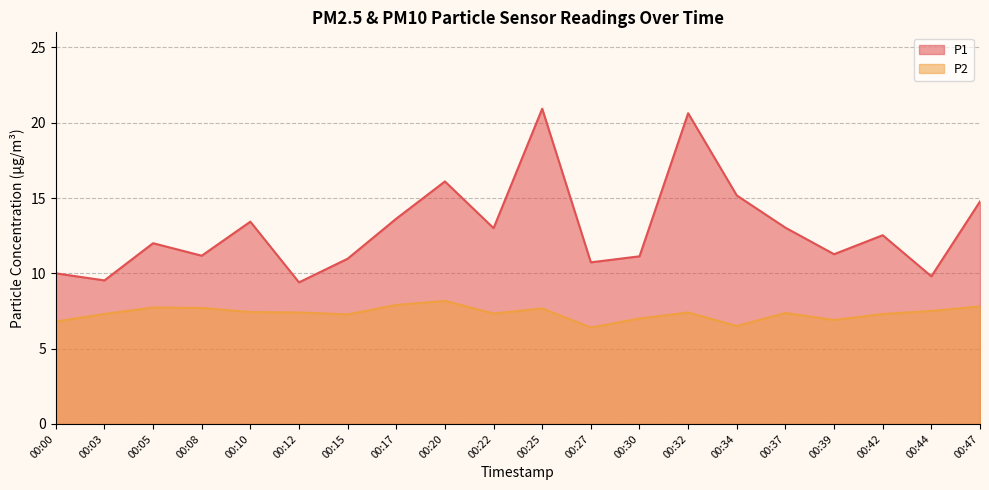

Between 00:08 and 00:17, which series saw the biggest shift?

P1